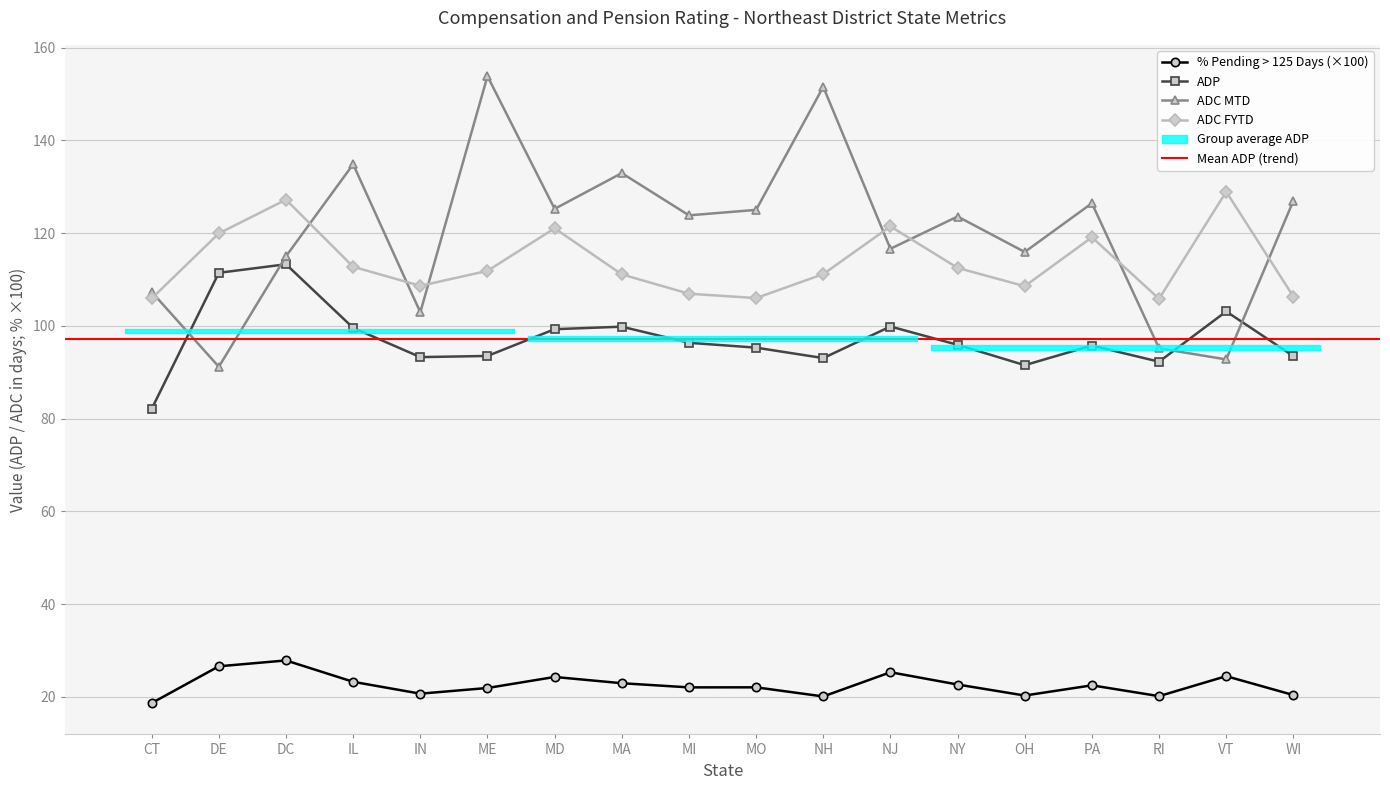

How many values in the % Pending > 125 Days series exceed 22?

11